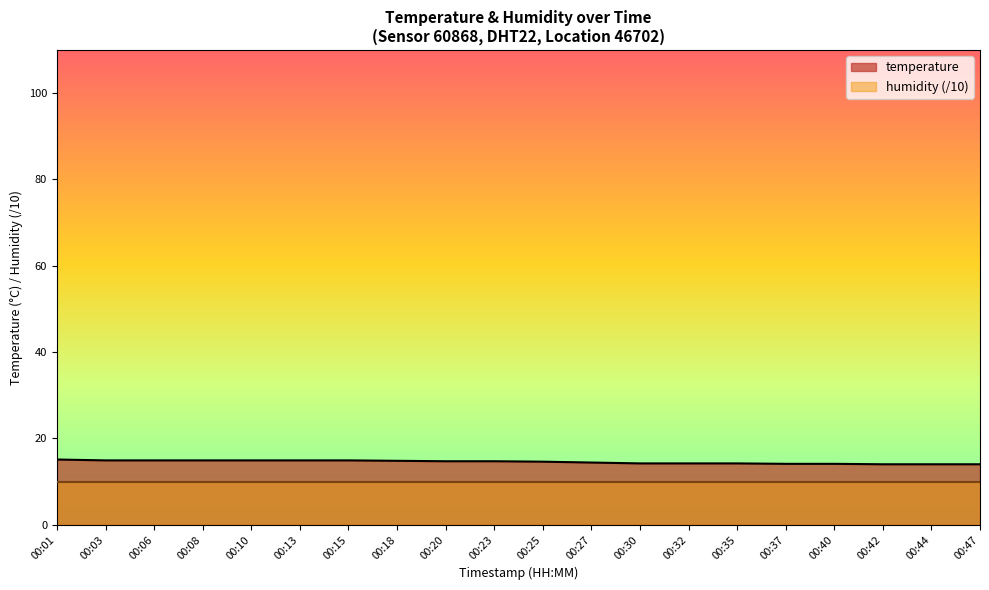

What is the smallest value displayed?

10.0